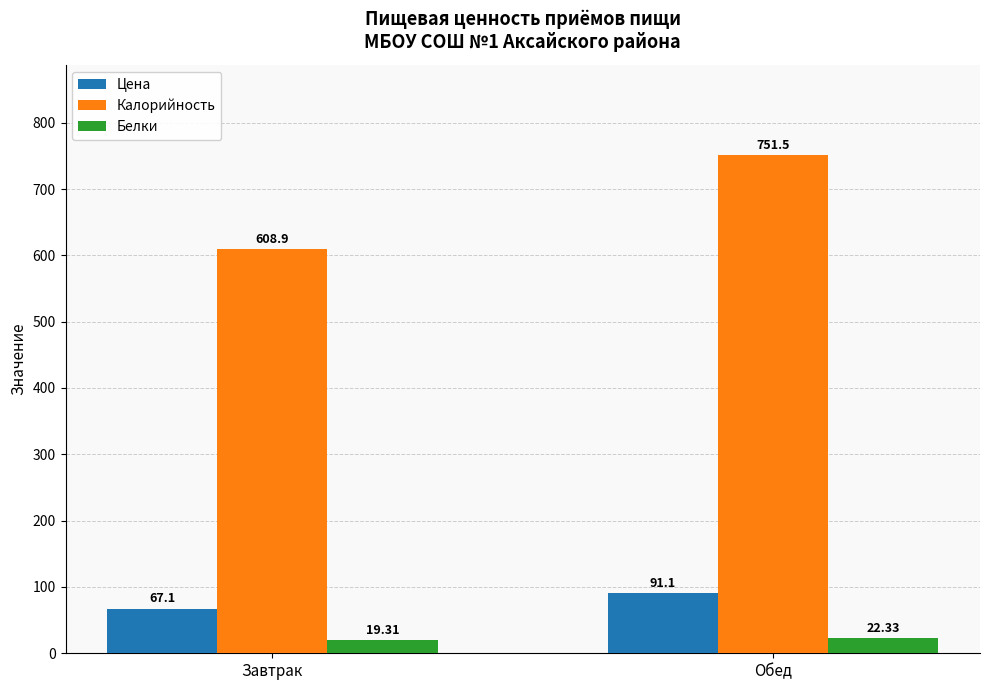

At which label does Цена first exceed 91?

Обед